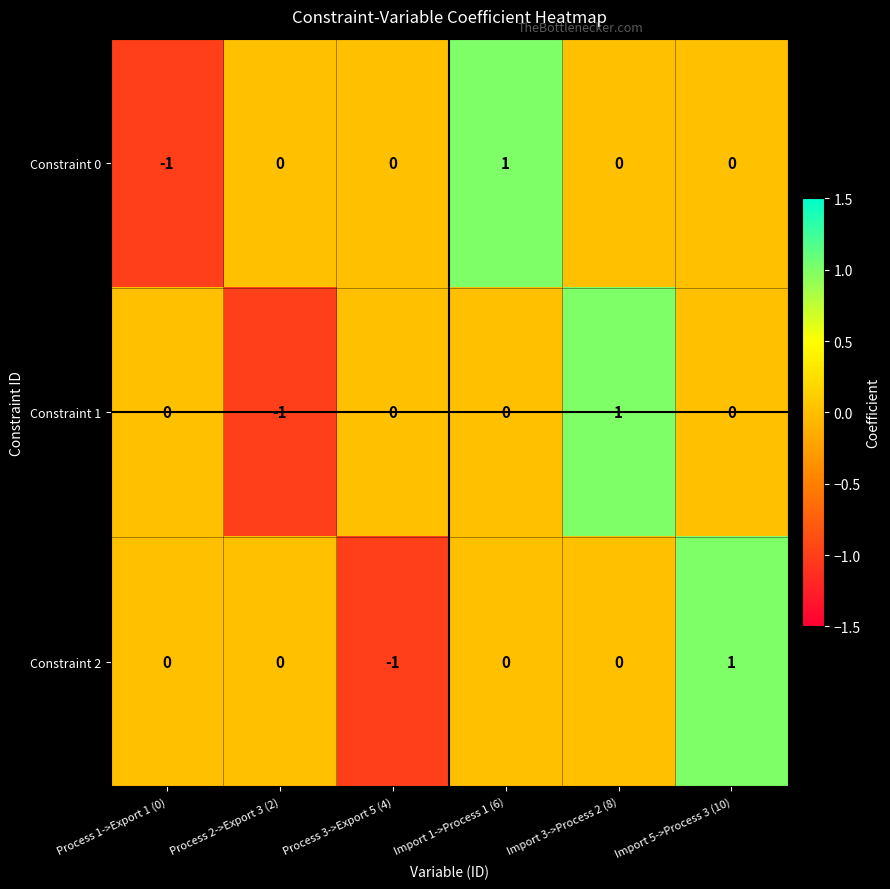

Count the number of categories in the chart.

6